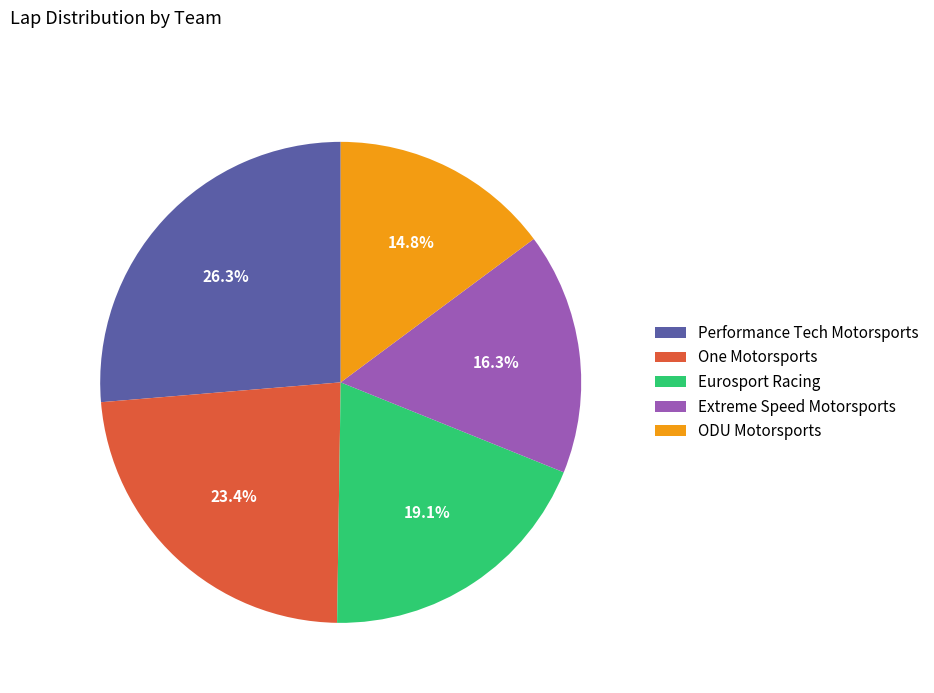

Combined, do Extreme Speed Motorsports and ODU Motorsports account for over 50%?

No